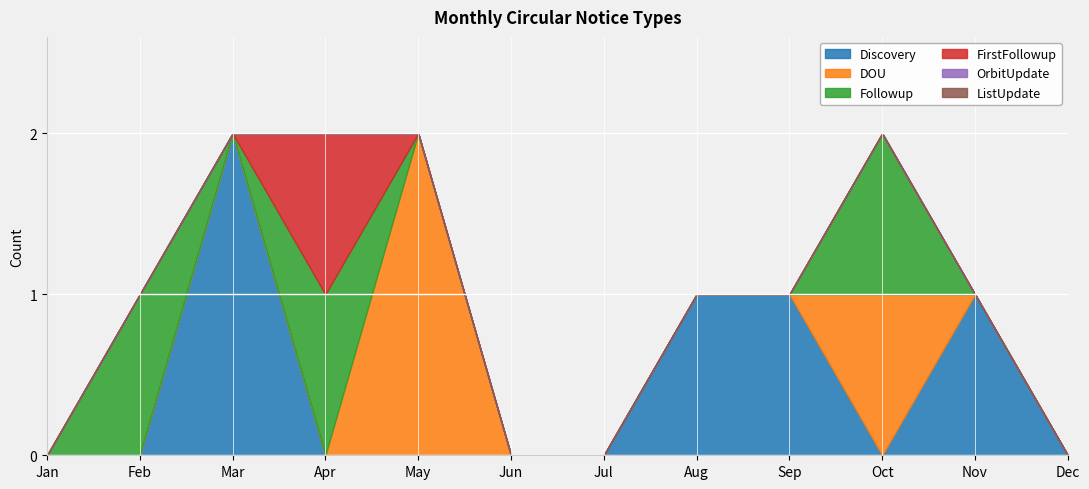

True or false: Followup and Discovery intersect in this chart.

True